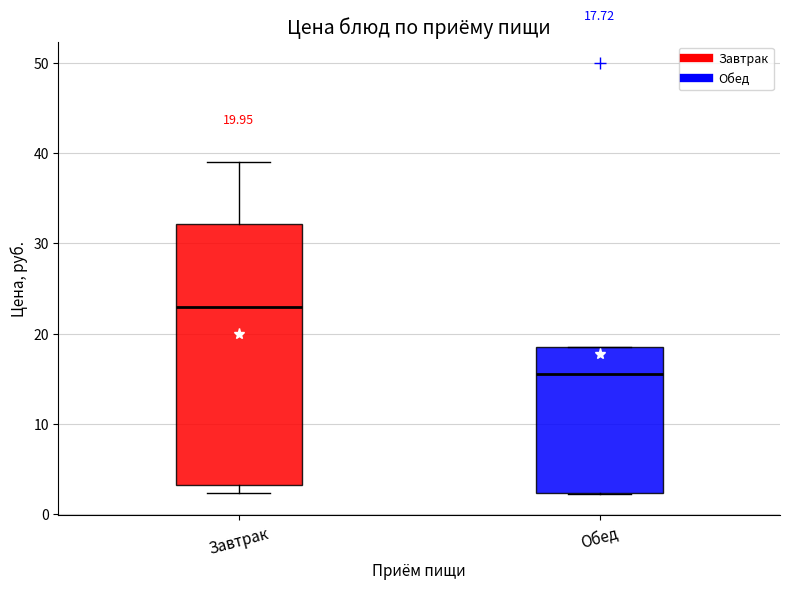

Which box's median line is the lowest?

Обед